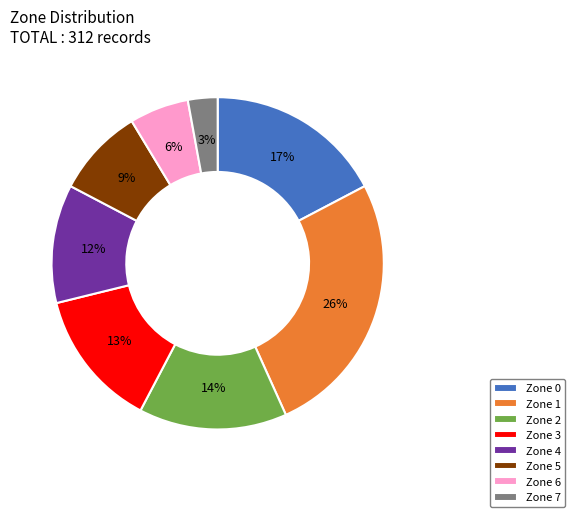

Is it true that Zone 6 is 1% of the pie?

False